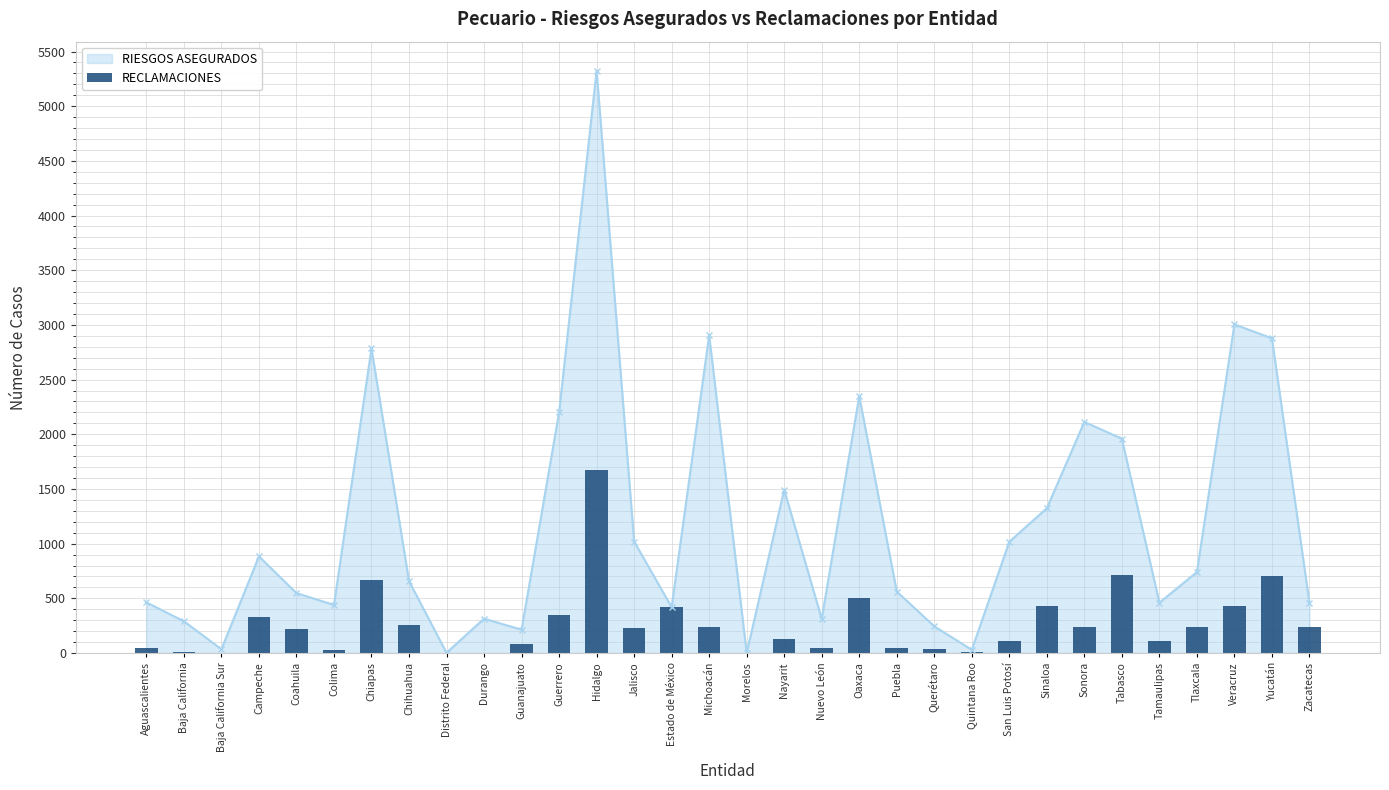

True or false: the data shows 153 at Tamaulipas.

False